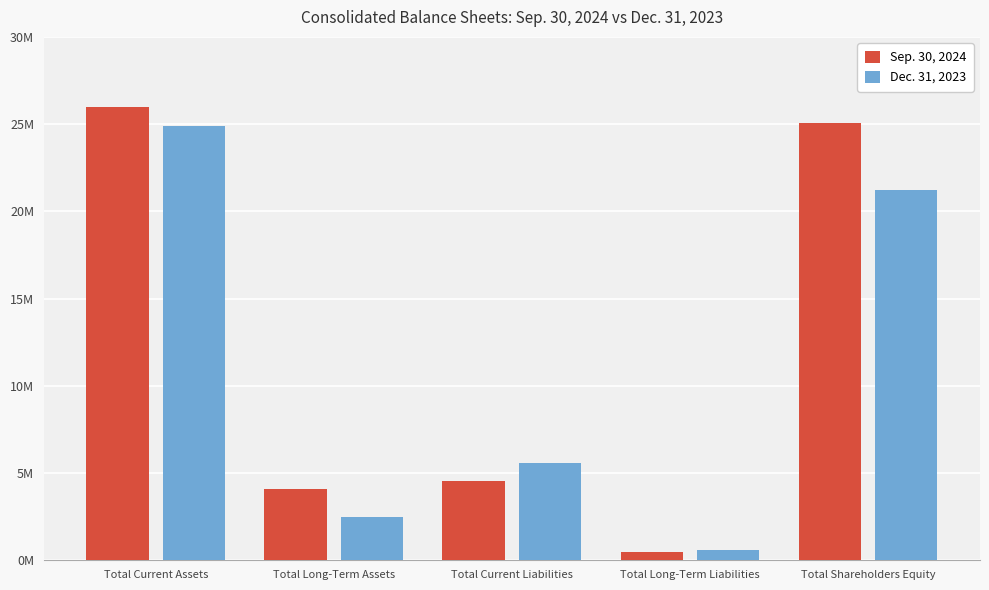

What is the label of the 2nd bar from the left?

Total Long-Term Assets